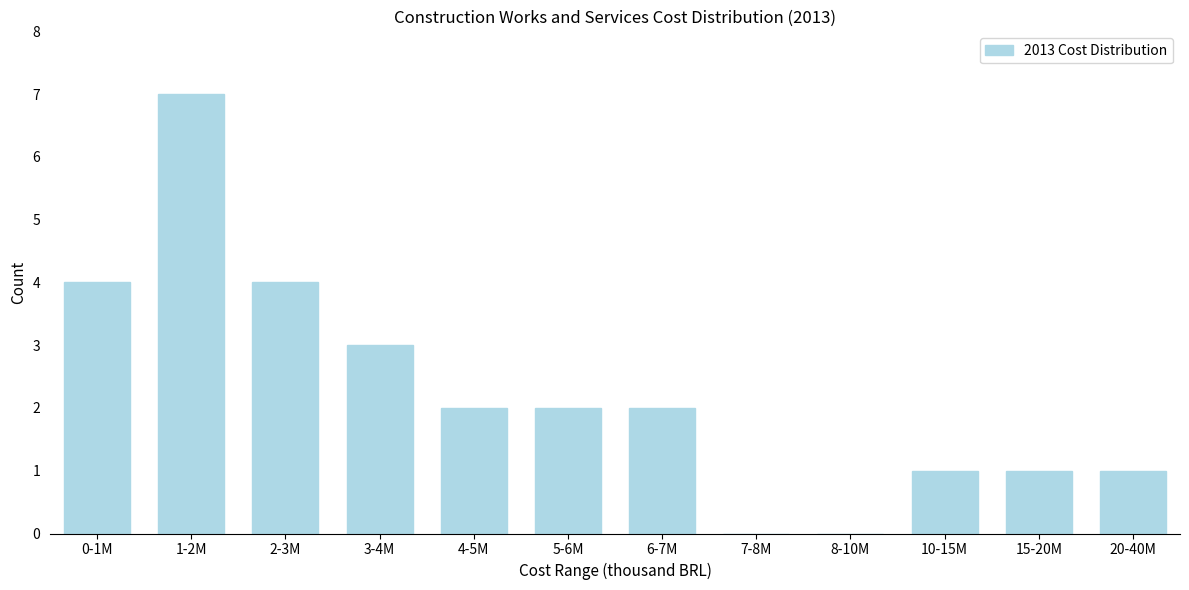

Reading left to right, transcribe all the data shown in this chart.

0-1M=4	1-2M=7	2-3M=4	3-4M=3	4-5M=2	5-6M=2	6-7M=2	7-8M=0	8-10M=0	10-15M=1	15-20M=1	20-40M=1